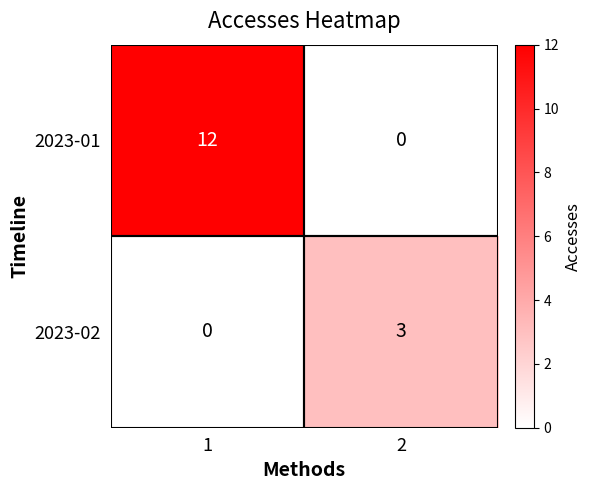

The value of 2023-01 at 1 is 12. True or false?

True